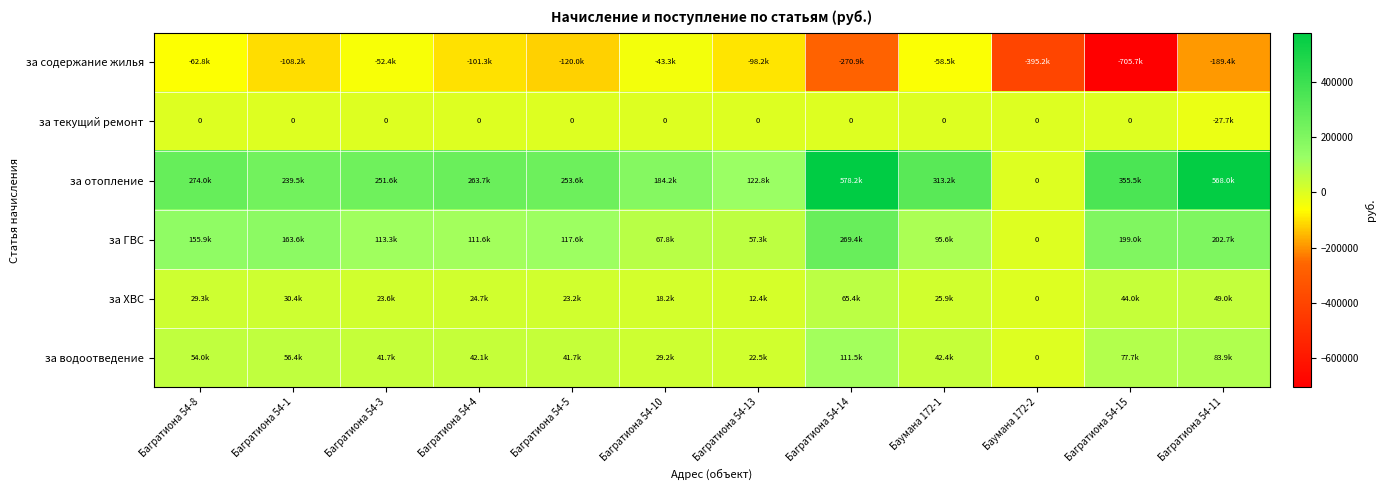

List the series in order of their peak value, highest first.

за отопление, за ГВС, за водоотведение, за ХВС, за текущий ремонт, за содержание жилья